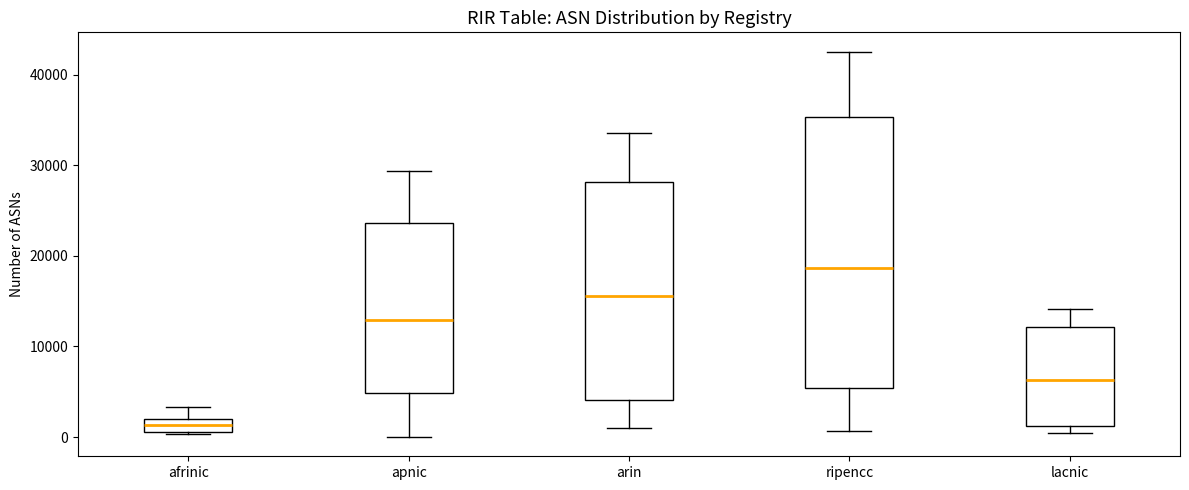

Where is the lower edge of the box for arin on the y-axis? The values are not printed on the chart, so give them approximately, as read against the axis.

4000